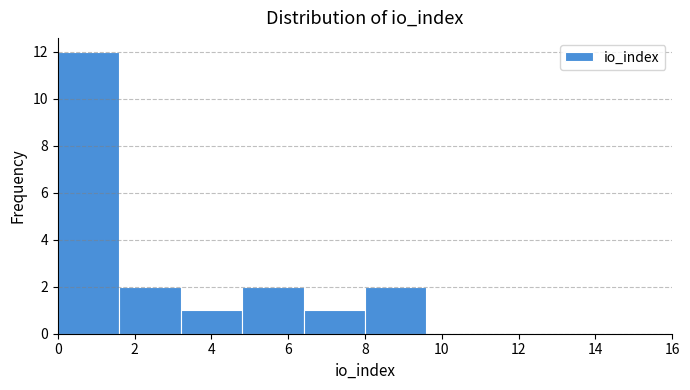

Reading left to right, transcribe this chart: for each bar, give the range it covers on the x-axis and its height. The values are not printed on the chart, so give them approximately, as read against the axis.

0.0 to 1.6: 12
1.6 to 3.2: 2
3.2 to 4.8: 1
4.8 to 6.4: 2
6.4 to 8.0: 1
8.0 to 9.6: 2
9.6 to 11.2: 0
11.2 to 12.8: 0
12.8 to 14.4: 0
14.4 to 16.0: 0